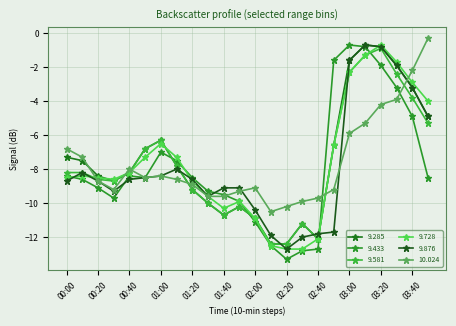

Does the chart display data point markers on the line(s)?

Yes